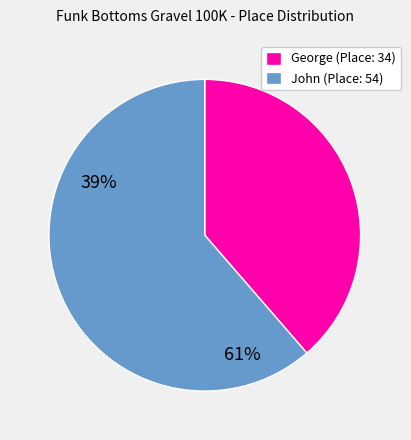

The George (Place: 34) slice represents 39% of the pie. True or false?

True